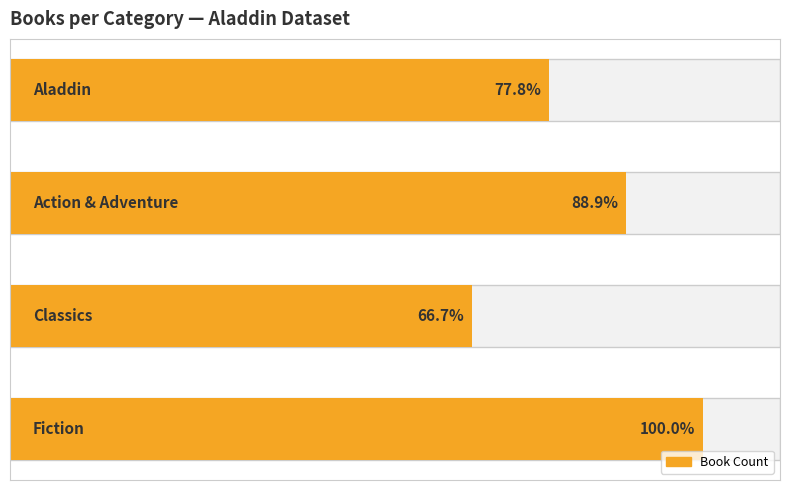

Are the bars horizontal?

Yes